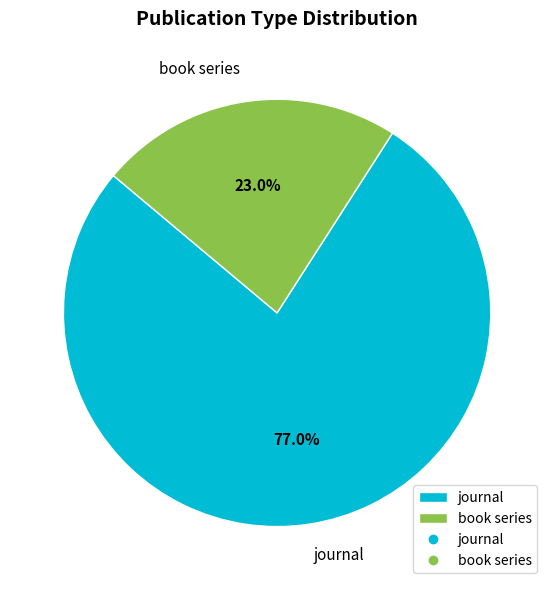

Is it true that journal is 77% of the pie?

True